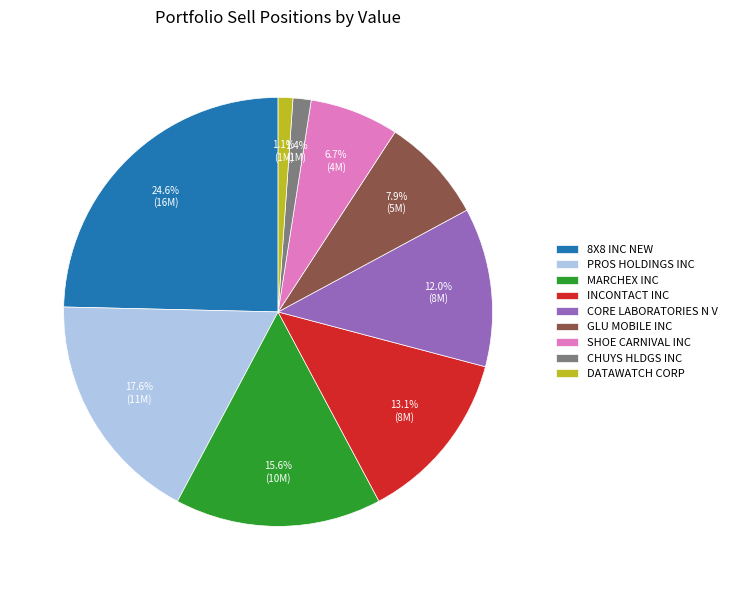

To the nearest percent, what percentage of the pie is SHOE CARNIVAL INC?

7%